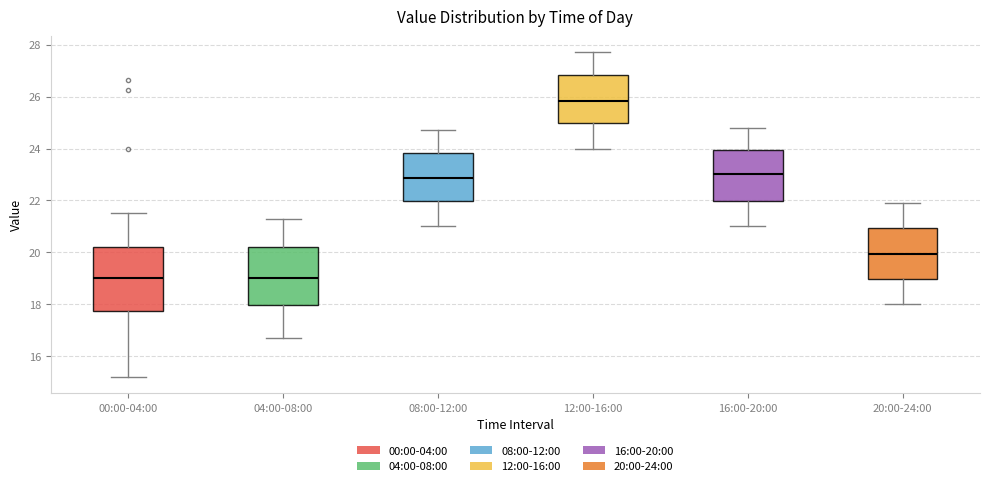

Where does the lower whisker of the box for 00:00-04:00 end on the y-axis? The values are not printed on the chart, so give them approximately, as read against the axis.

15.2